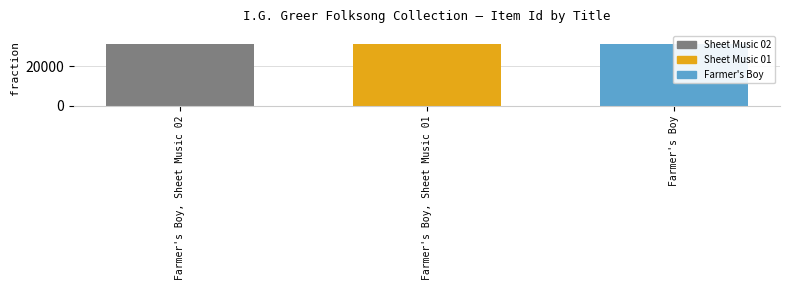

Count the number of categories in the chart.

3